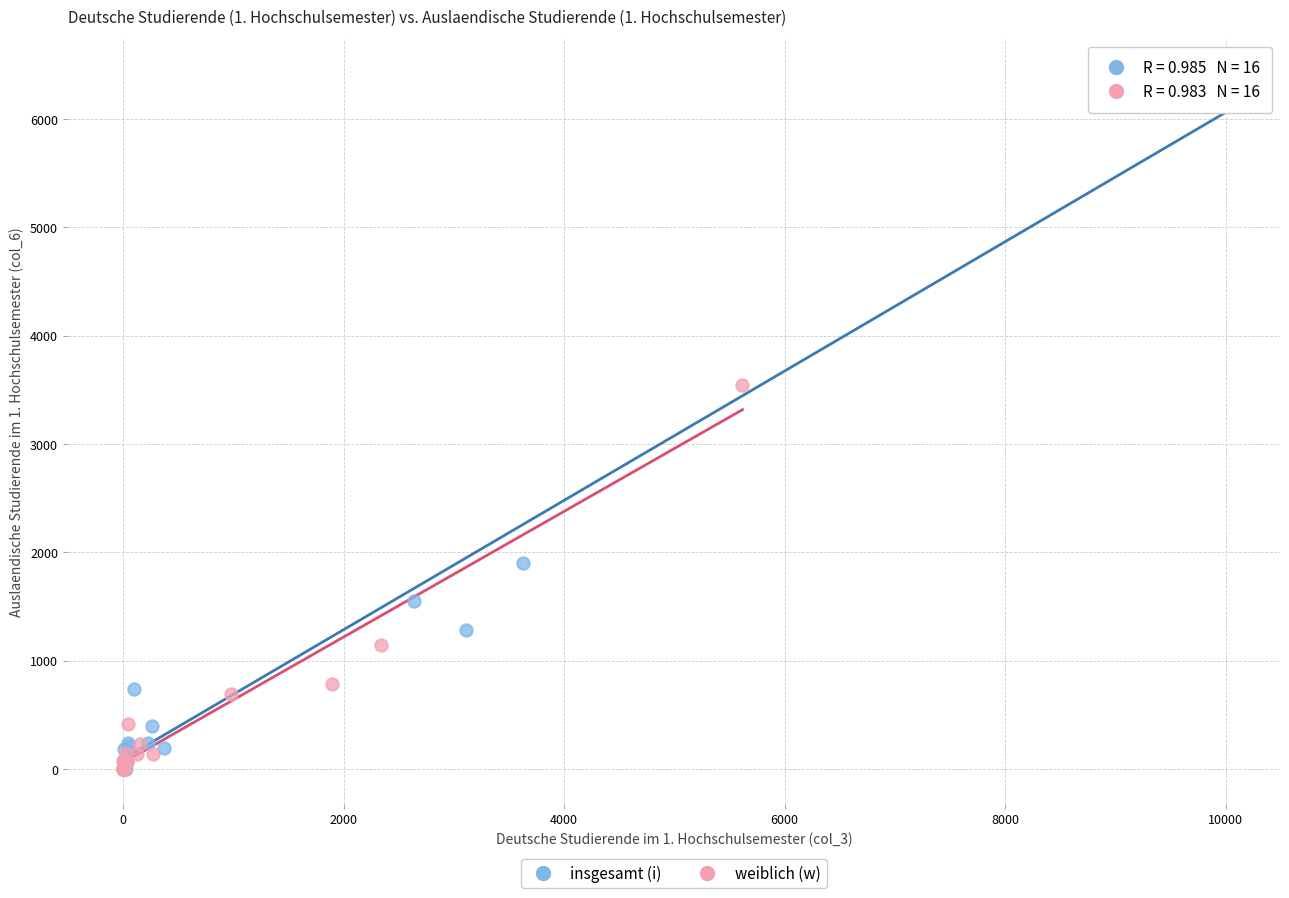

Which series has the largest Y range (max minus min)?

insgesamt (i)